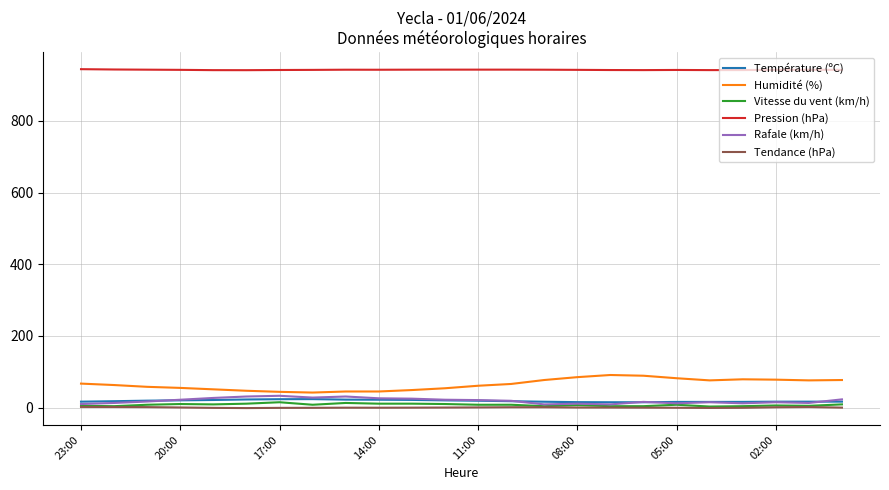

What is the maximum value shown in the chart?

944.3